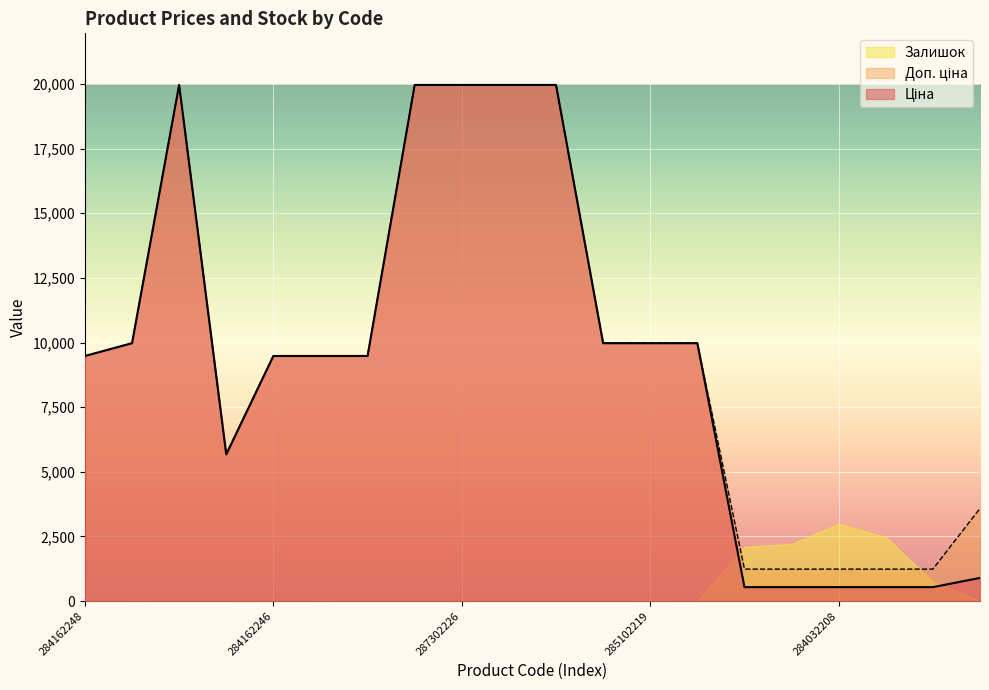

The value of Залишок at 284032208 is 2993.4. True or false?

True